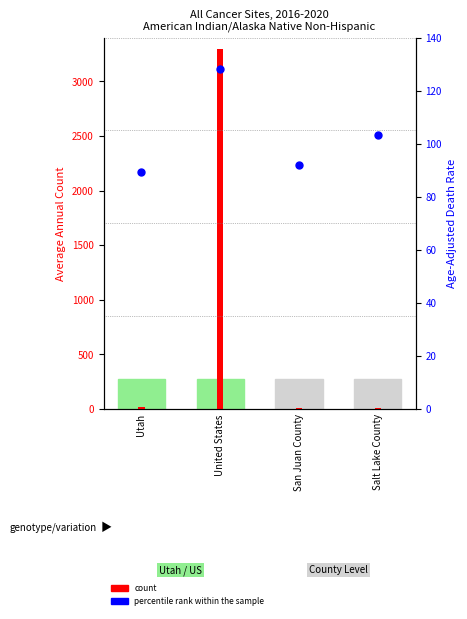

Approximately how many times larger is the value at United States compared to Salt Lake County?

1.2